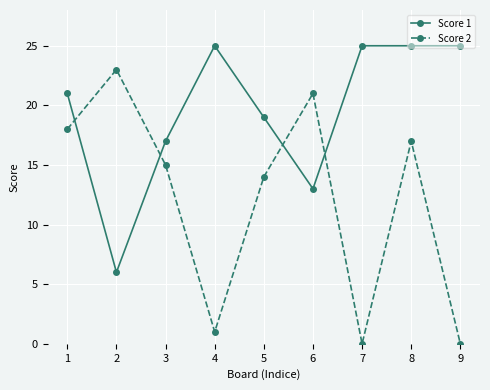

What is the value of the Score 1 point at the 5th from the left?

19